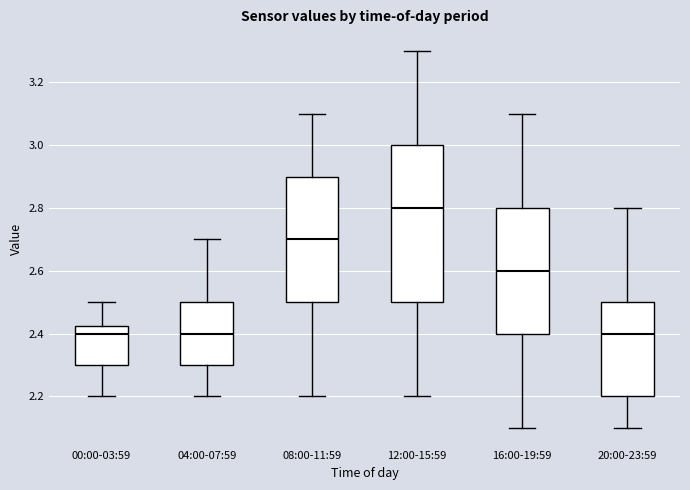

Which box is the tallest, from its lower edge to its upper edge?

12:00-15:59